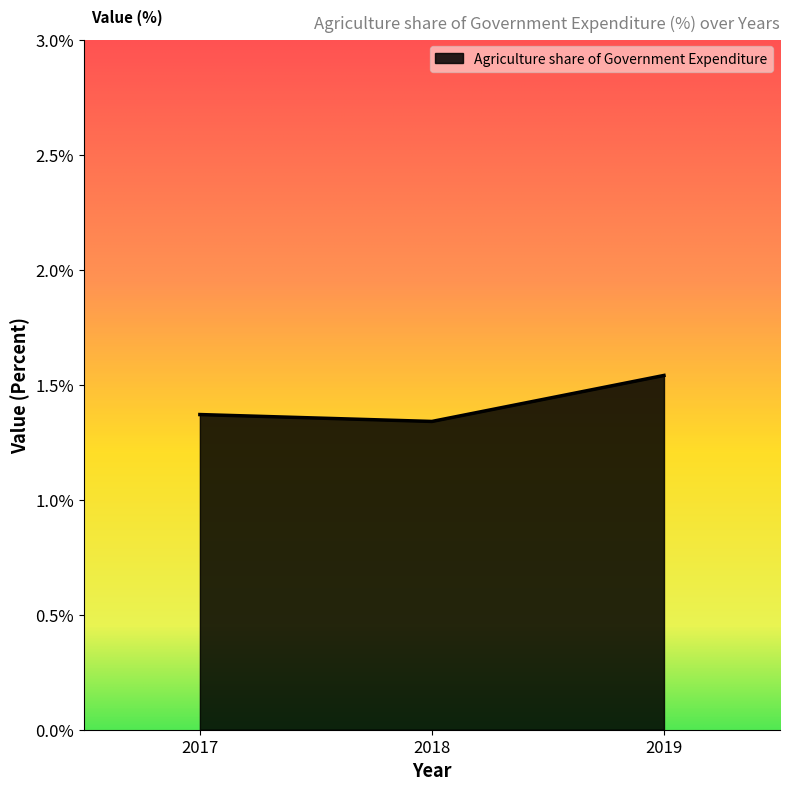

The chart shows a value of 1.0 at 2019. True or false?

False